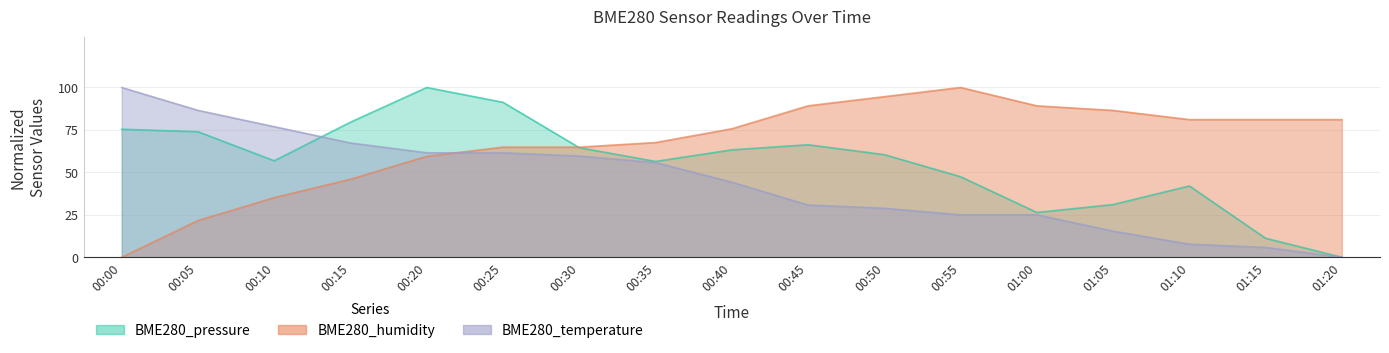

How many interior local peaks does the BME280_pressure series have?

3